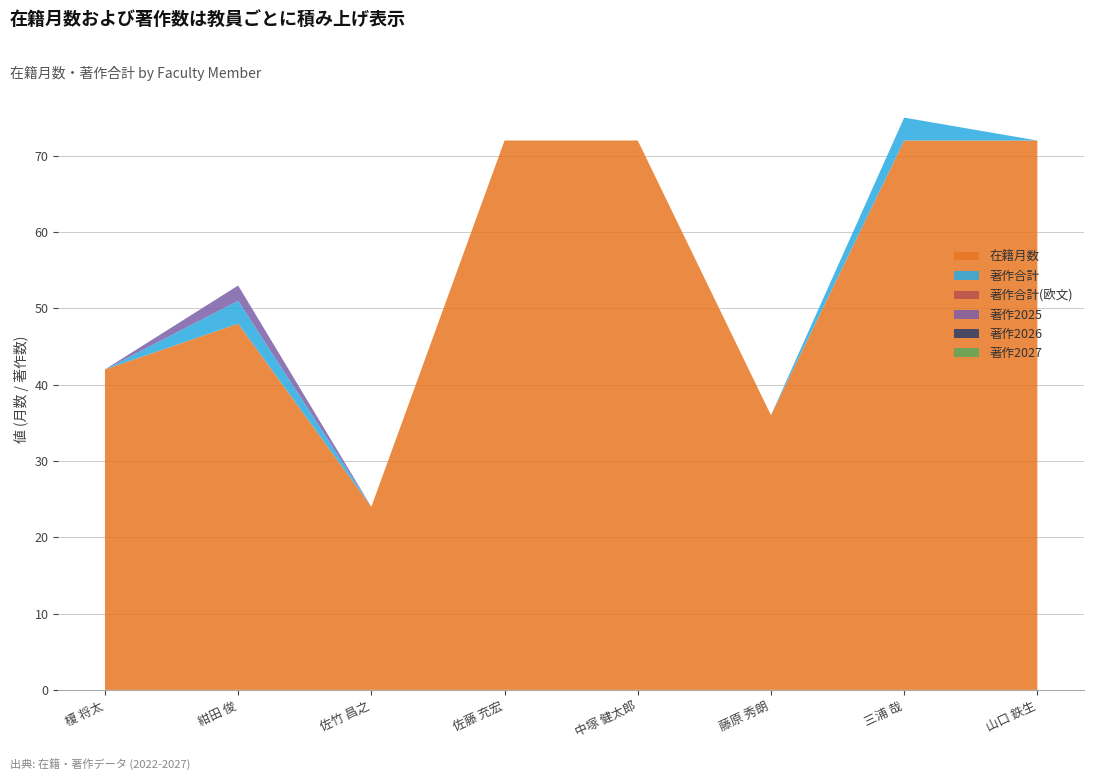

Reading left to right, what are all the values shown in this chart?

在籍月数: 42	48	24	72	72	36	72	72
著作合計: 0	3	0	0	0	0	3	0
著作合計(欧文): 0	0	0	0	0	0	0	0
著作2025: 0	2	0	0	0	0	0	0
著作2026: 0	0	0	0	0	0	0	0
著作2027: 0	0	0	0	0	0	0	0